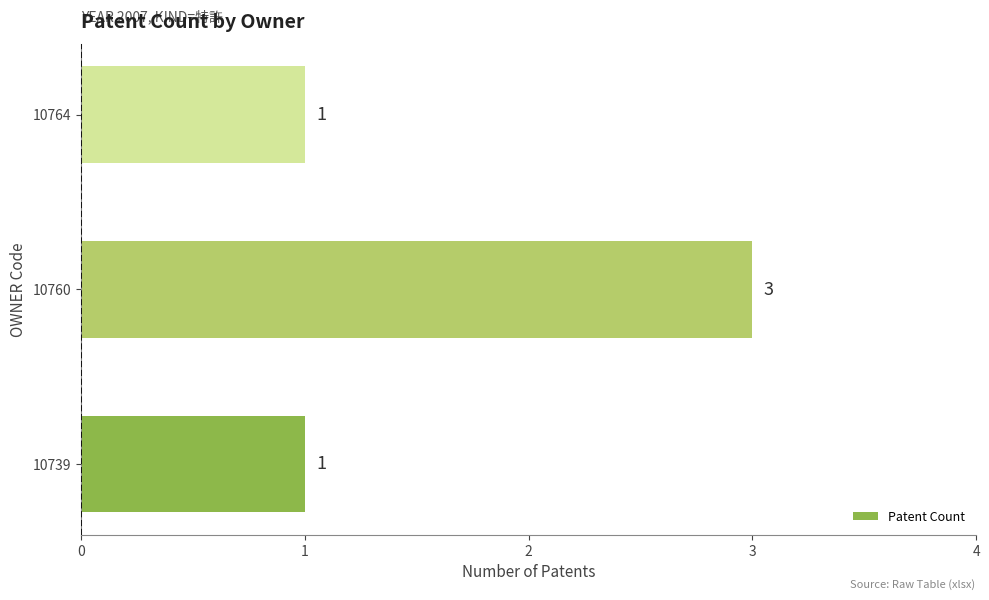

What is the sum of all values?

5